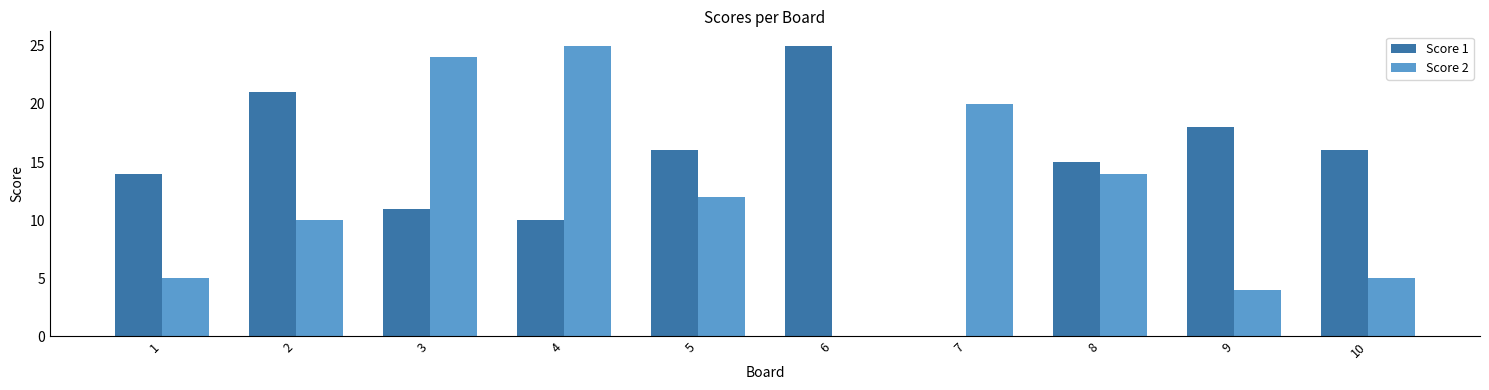

What is the difference between the Score 2 values at 6 and 9?

4